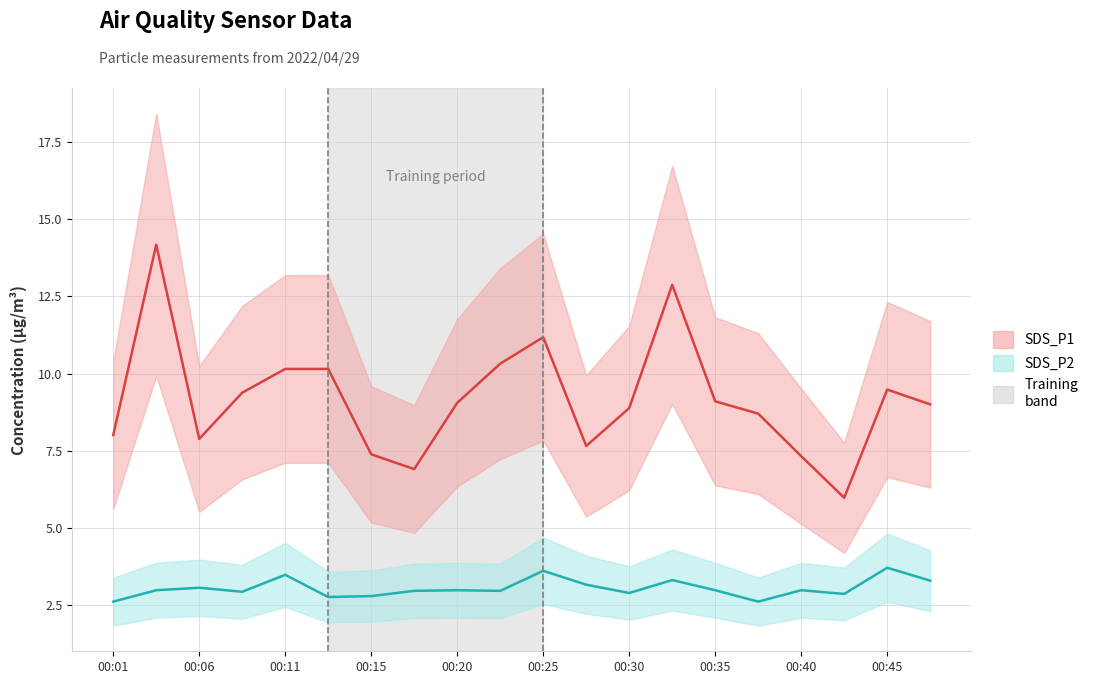

Read the SDS_P2 mean value at 00:30.

2.9